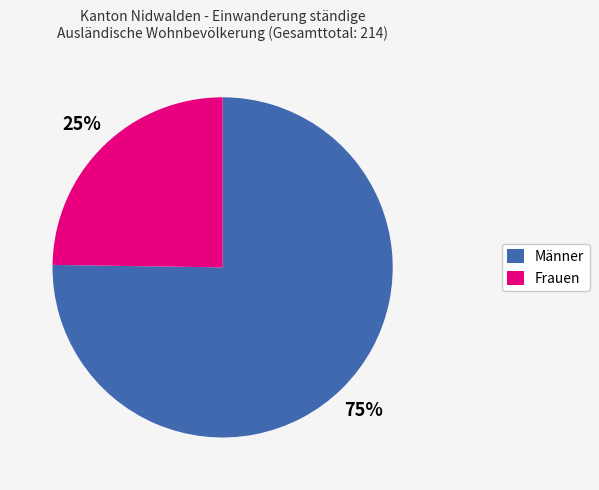

Is there any slice that represents more than half of the pie?

Yes